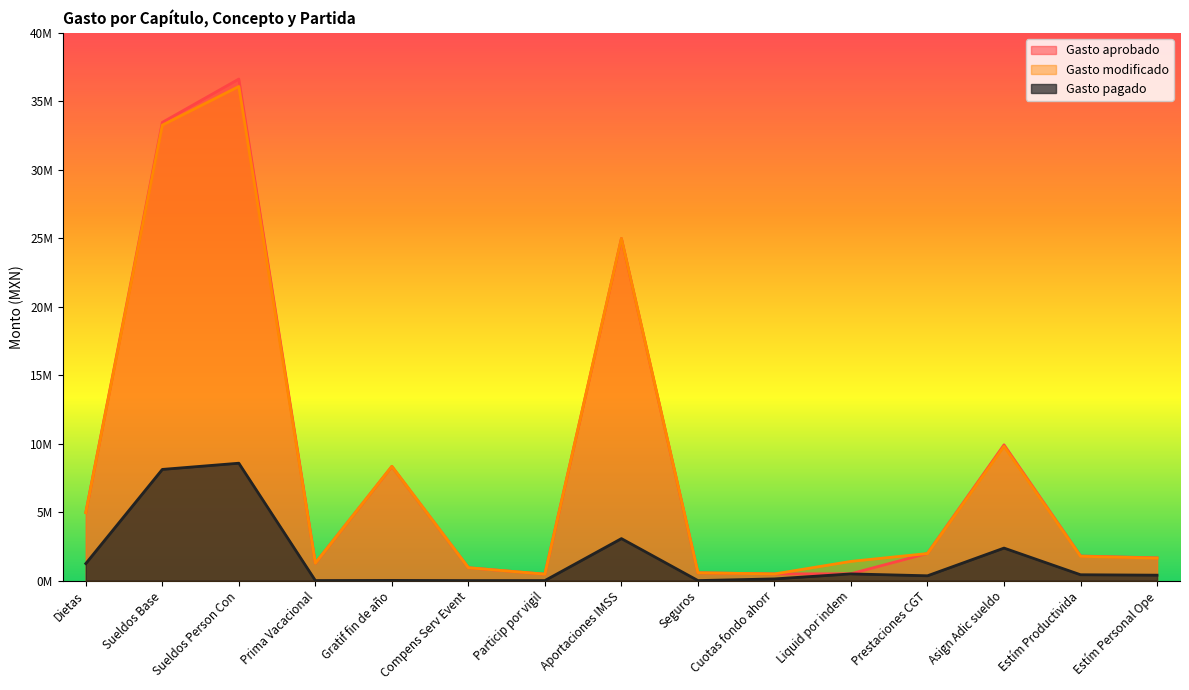

What is the total value across all series at Estím Personal Ope?

3692611.6